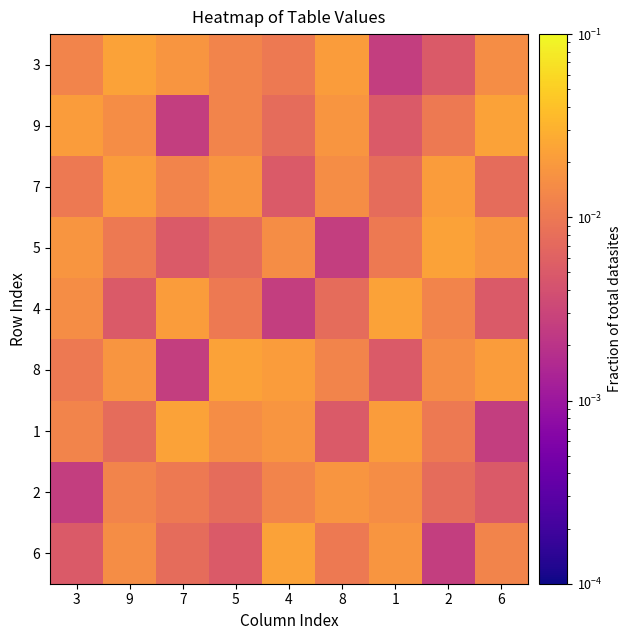

How many categories are shown in the chart?

9